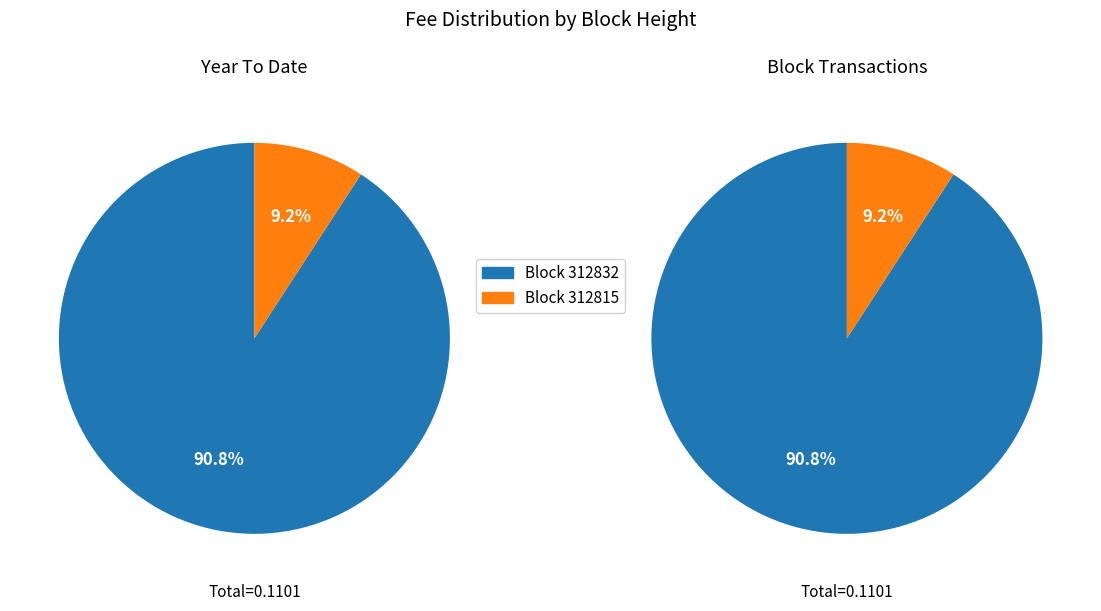

How many slices are in this pie chart?

2